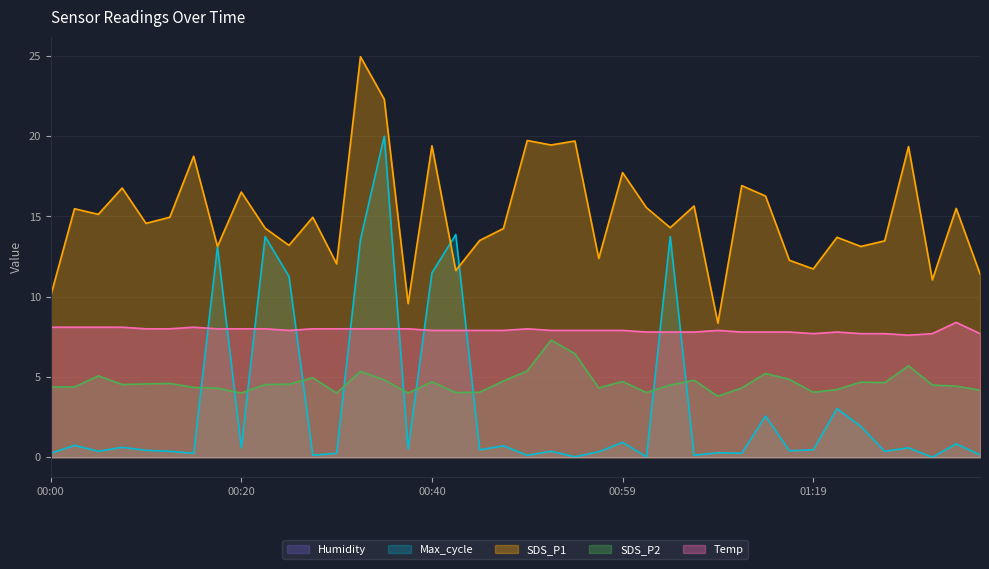

What is the difference between the maximum and minimum values in the Max_cycle series?

20.0